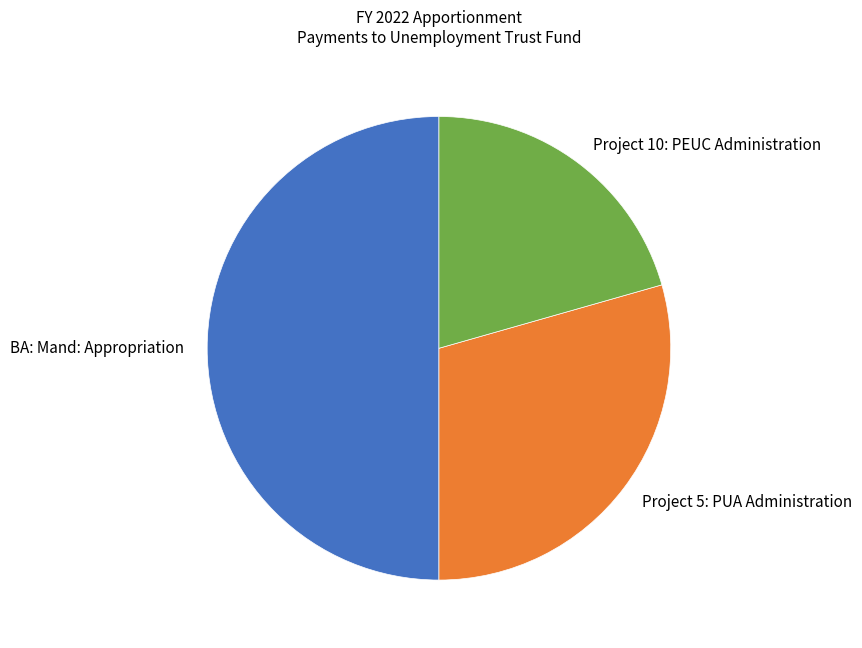

Between BA: Mand: Appropriation and Project 10: PEUC Administration, which is larger?

BA: Mand: Appropriation